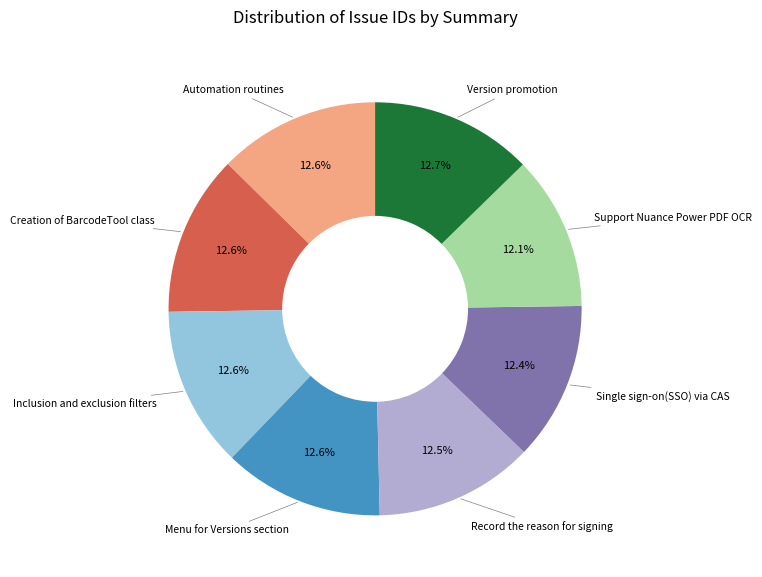

Does any single category account for the majority?

No